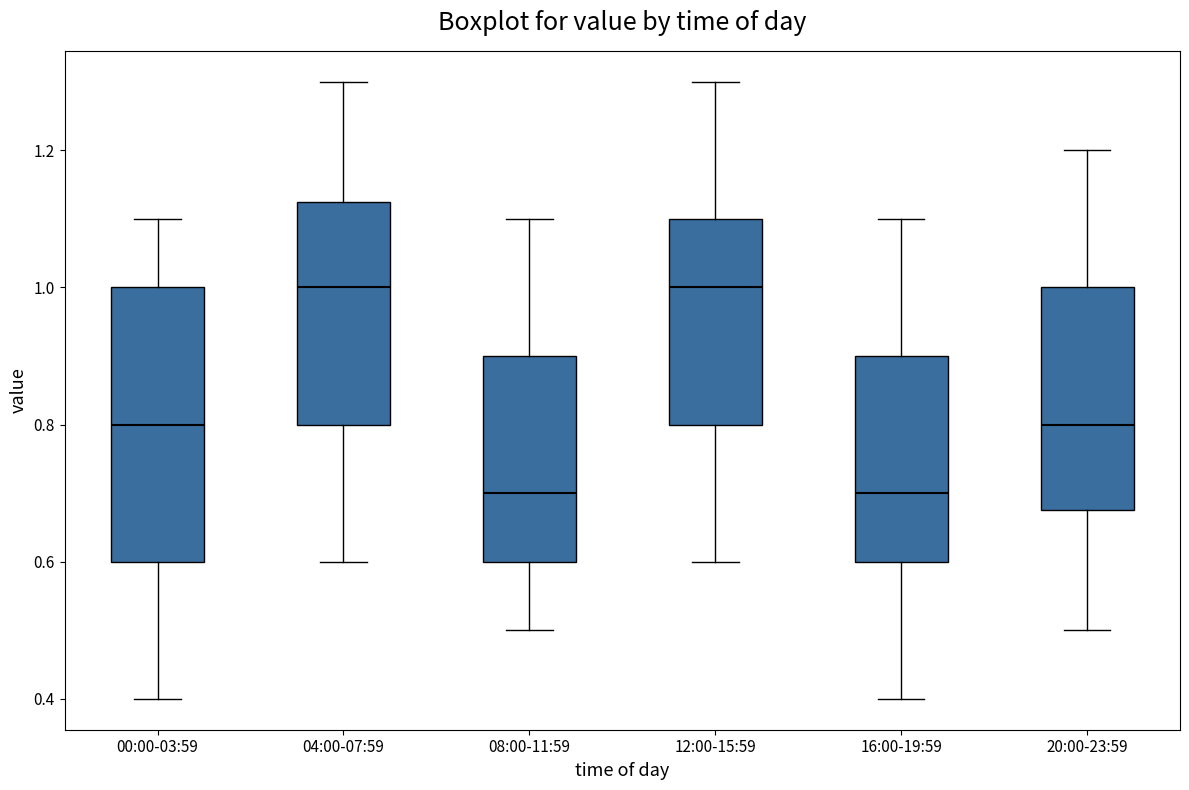

Reading left to right, read every box against the y-axis: the position of its median line, the range the box covers, and the ends of its whiskers. The values are not printed on the chart, so give them approximately, as read against the axis.

00:00-03:59: median 0.80, box 0.60 to 1.00, whiskers 0.40 to 1.10
04:00-07:59: median 1.00, box 0.80 to 1.12, whiskers 0.60 to 1.30
08:00-11:59: median 0.70, box 0.60 to 0.90, whiskers 0.50 to 1.10
12:00-15:59: median 1.00, box 0.80 to 1.10, whiskers 0.60 to 1.30
16:00-19:59: median 0.70, box 0.60 to 0.90, whiskers 0.40 to 1.10
20:00-23:59: median 0.80, box 0.68 to 1.00, whiskers 0.50 to 1.20